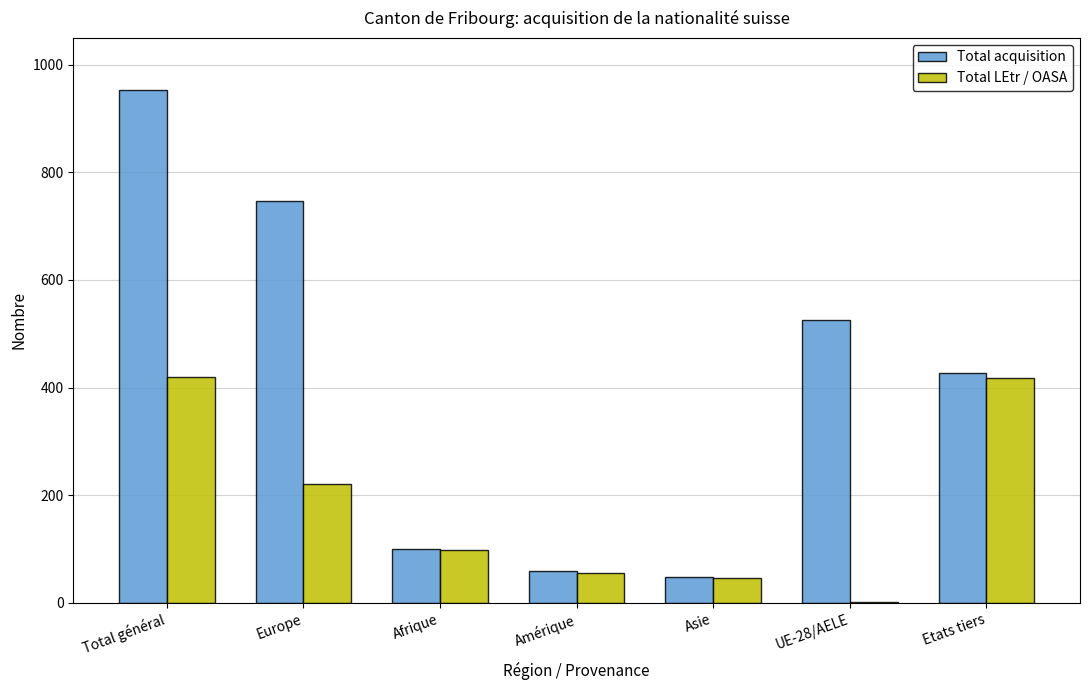

Count the number of data series in this chart.

2